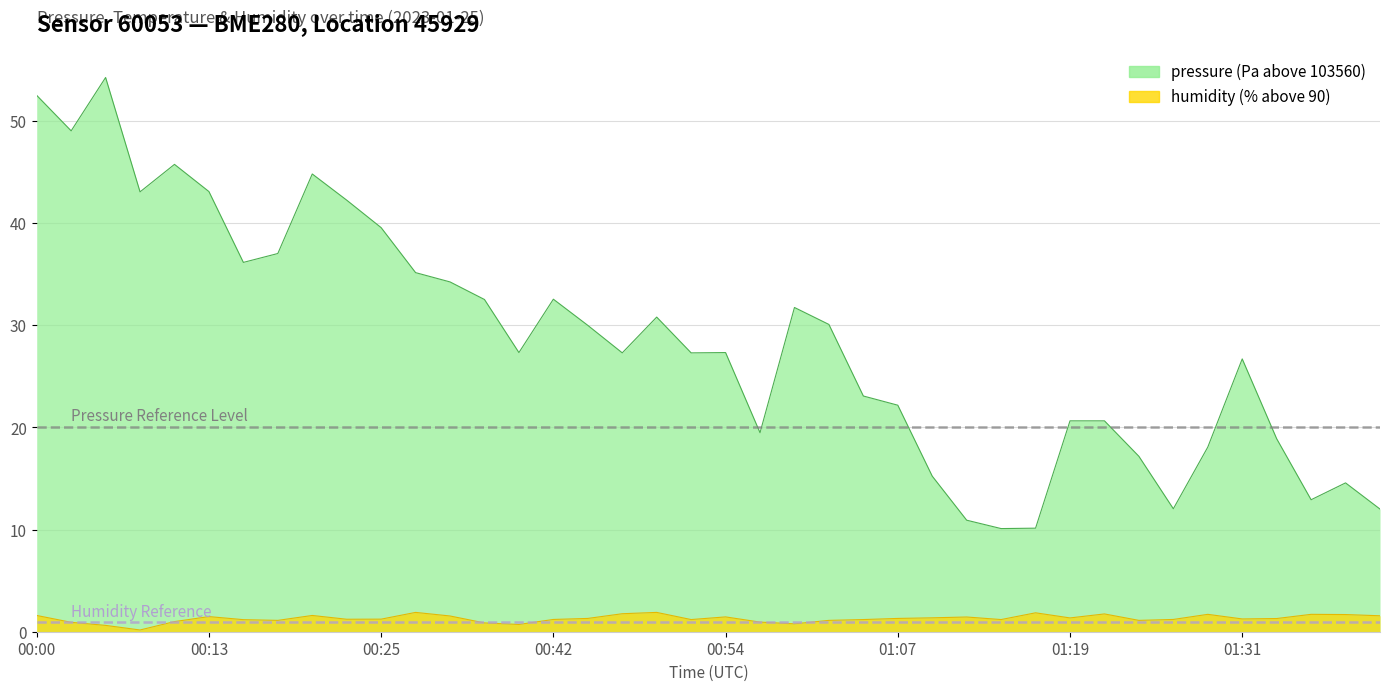

What are all the series names shown in the legend?

pressure, humidity